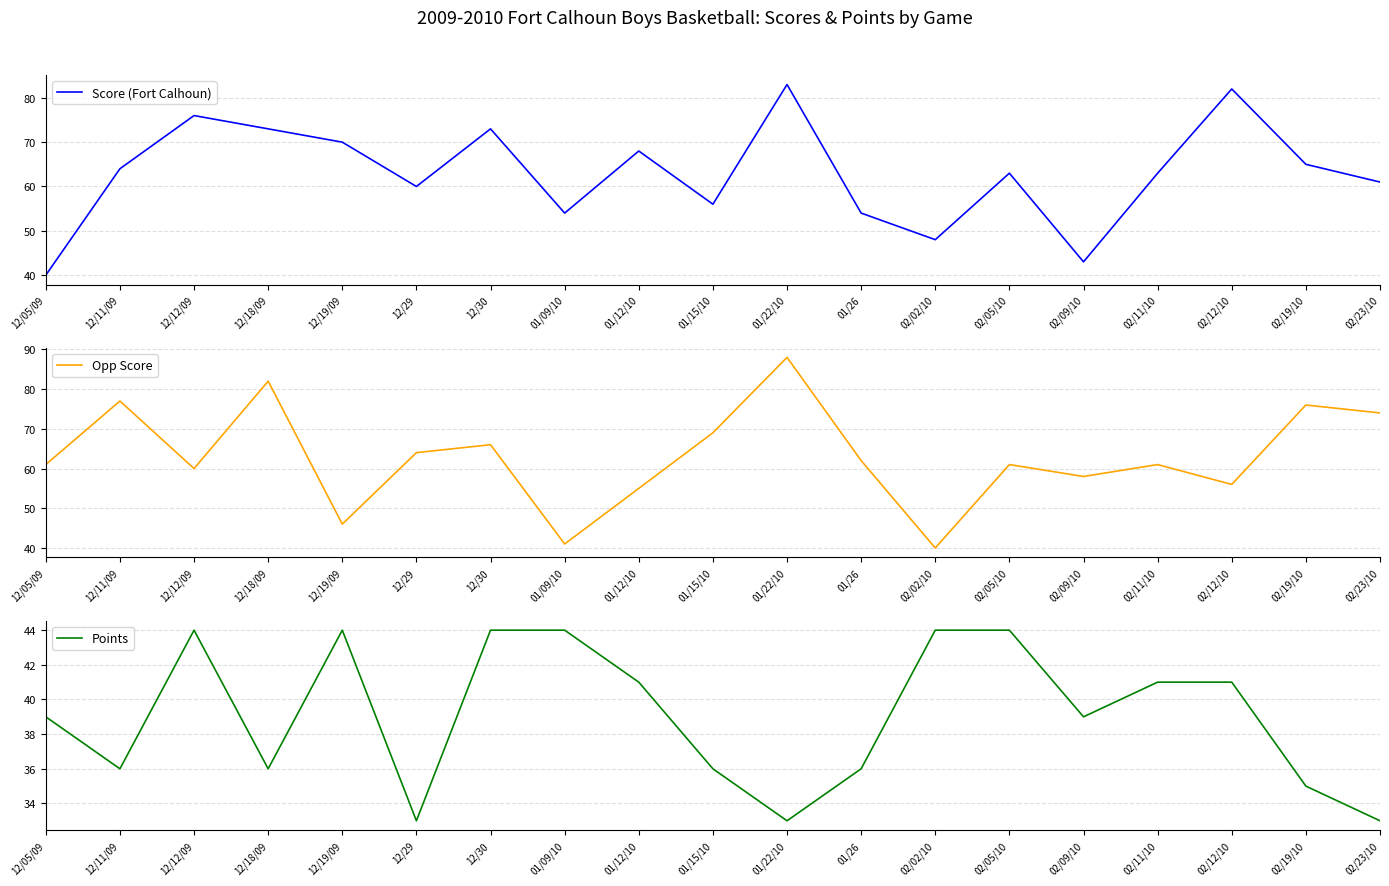

Reading left to right, what are all the values shown in this chart?

Score (Fort Calhoun): 12/05/09=40	12/11/09=64	12/12/09=76	12/18/09=73	12/19/09=70	12/29=60	12/30=73	01/09/10=54	01/12/10=68	01/15/10=56	01/22/10=83	01/26=54	02/02/10=48	02/05/10=63	02/09/10=43	02/11/10=63	02/12/10=82	02/19/10=65	02/23/10=61
Opp Score: 12/05/09=61	12/11/09=77	12/12/09=60	12/18/09=82	12/19/09=46	12/29=64	12/30=66	01/09/10=41	01/12/10=55	01/15/10=69	01/22/10=88	01/26=62	02/02/10=40	02/05/10=61	02/09/10=58	02/11/10=61	02/12/10=56	02/19/10=76	02/23/10=74
Points: 12/05/09=39	12/11/09=36	12/12/09=44	12/18/09=36	12/19/09=44	12/29=33	12/30=44	01/09/10=44	01/12/10=41	01/15/10=36	01/22/10=33	01/26=36	02/02/10=44	02/05/10=44	02/09/10=39	02/11/10=41	02/12/10=41	02/19/10=35	02/23/10=33